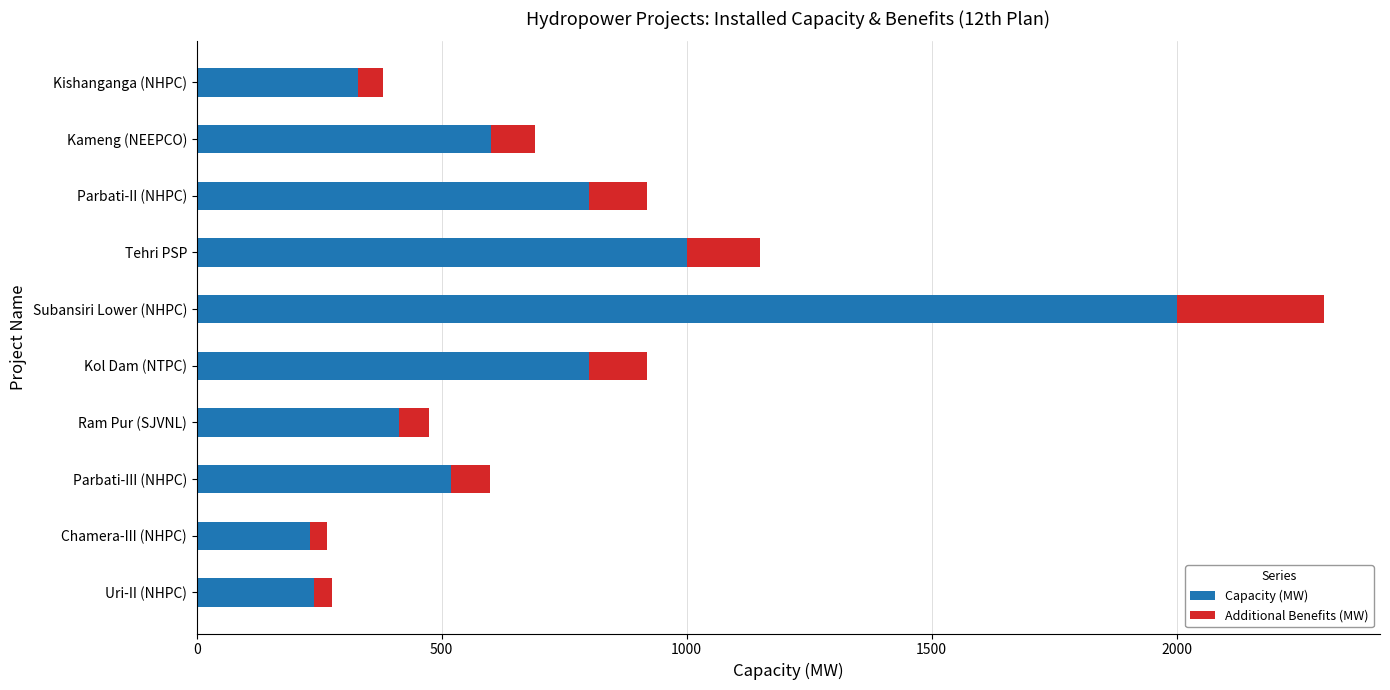

What is the lowest value of the Capacity (MW) series?

231.0